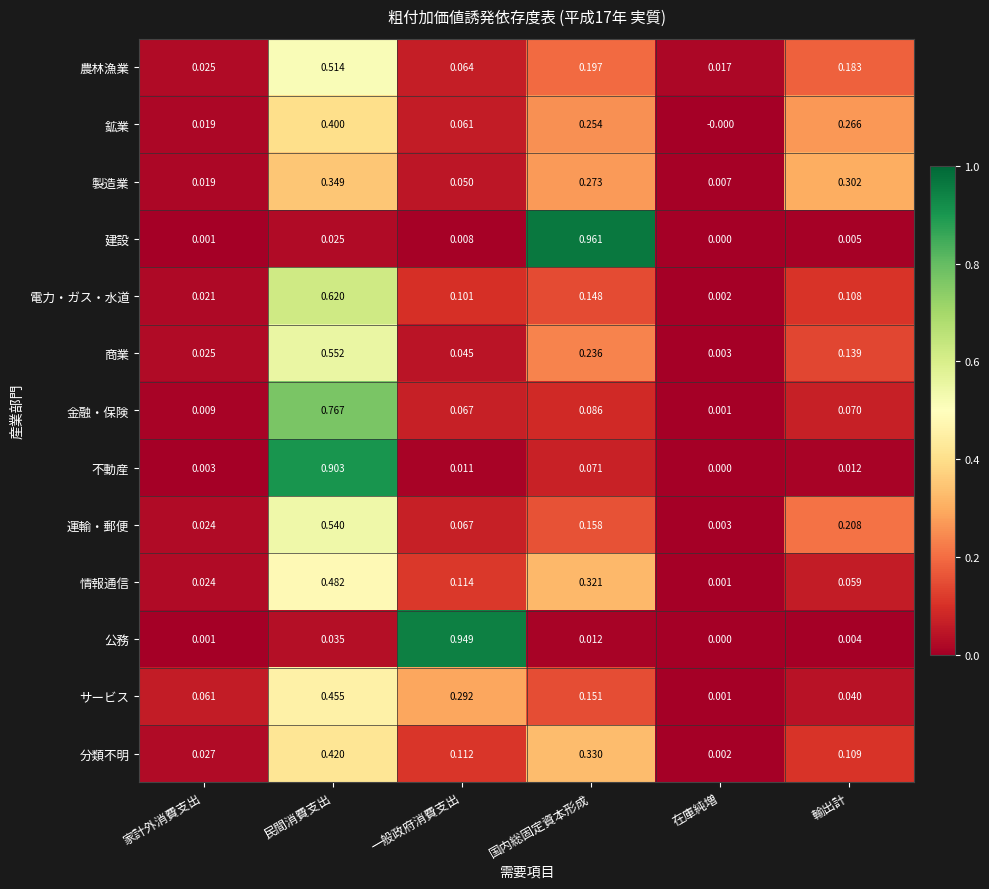

At which category does the chart reach its peak across all series?

国内総固定資本形成